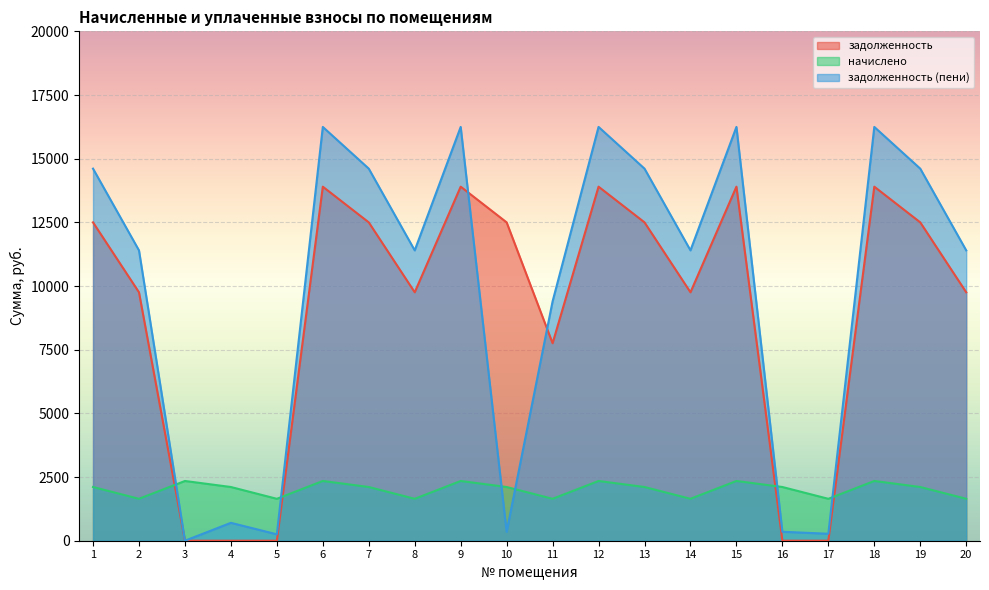

Between which two adjacent categories do начислено and задолженность first intersect?

2 and 3